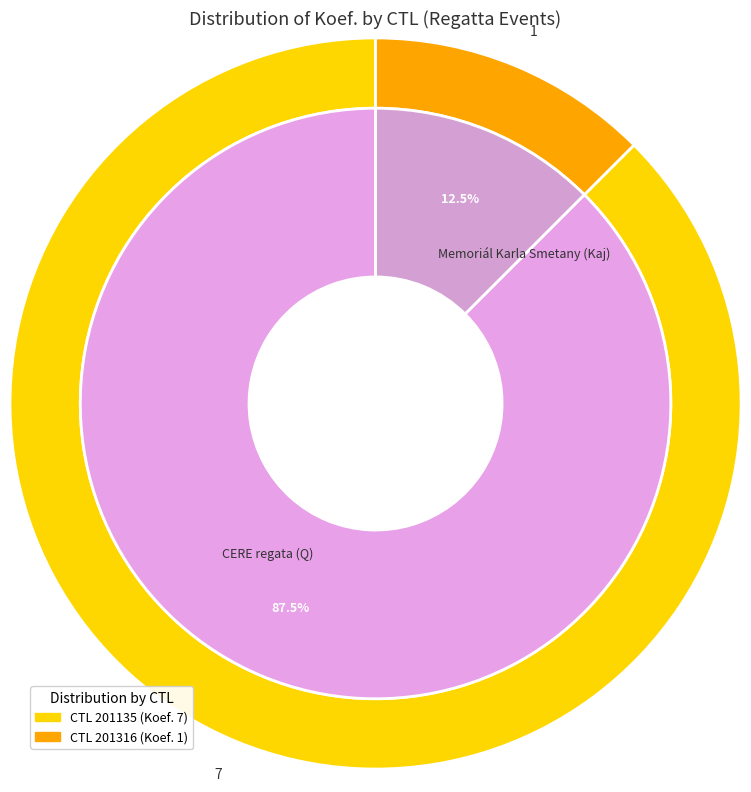

To the nearest percent, what is the difference between the 201316 and 201135 slice percentages?

75%